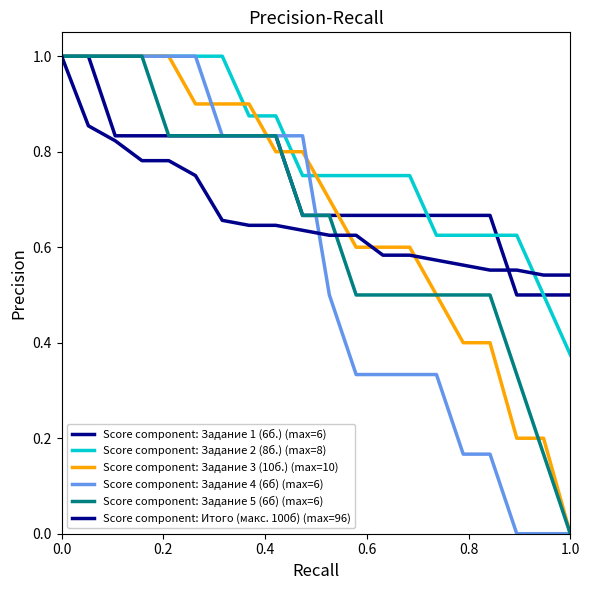

Reading left to right, list all the values displayed in this chart.

Score component: Задание 1 (6б.) (max=6): 1.0	1.0	0.8	0.8	0.8	0.8	0.8	0.8	0.8	0.7	0.7	0.7	0.7	0.7	0.7	0.7	0.7	0.5	0.5	0.5
Score component: Задание 2 (8б.) (max=8): 1.0	1.0	1.0	1.0	1.0	1.0	1.0	0.9	0.9	0.8	0.8	0.8	0.8	0.8	0.6	0.6	0.6	0.6	0.5	0.4
Score component: Задание 3 (10б.) (max=10): 1.0	1.0	1.0	1.0	1.0	0.9	0.9	0.9	0.8	0.8	0.7	0.6	0.6	0.6	0.5	0.4	0.4	0.2	0.2	0.0
Score component: Задание 4 (6б) (max=6): 1.0	1.0	1.0	1.0	1.0	1.0	0.8	0.8	0.8	0.8	0.5	0.3	0.3	0.3	0.3	0.2	0.2	0.0	0.0	0.0
Score component: Задание 5 (6б) (max=6): 1.0	1.0	1.0	1.0	0.8	0.8	0.8	0.8	0.8	0.7	0.7	0.5	0.5	0.5	0.5	0.5	0.5	0.3	0.2	0.0
Score component: Итого (макс. 100б) (max=96): 1.0	0.9	0.8	0.8	0.8	0.8	0.7	0.6	0.6	0.6	0.6	0.6	0.6	0.6	0.6	0.6	0.6	0.6	0.5	0.5